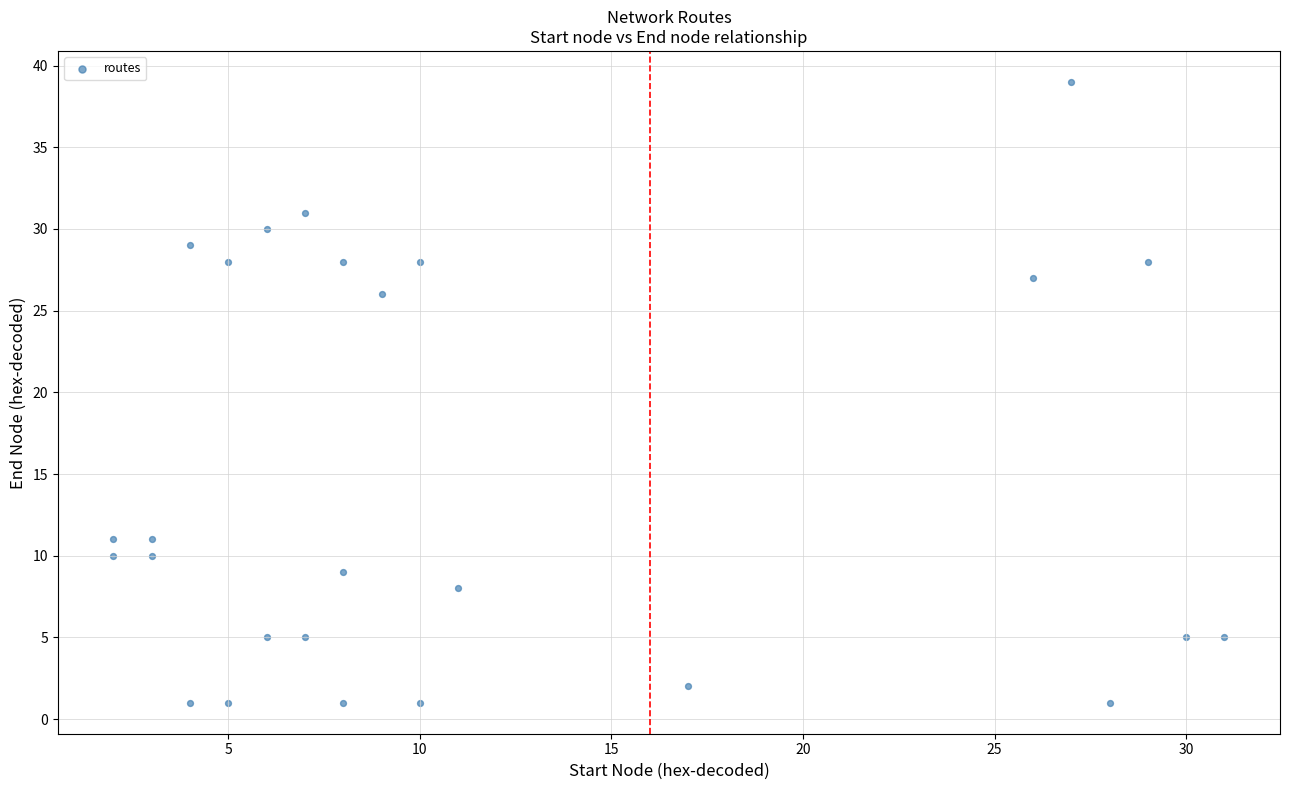

What Y value in the scatter plot is closest to 20?

26